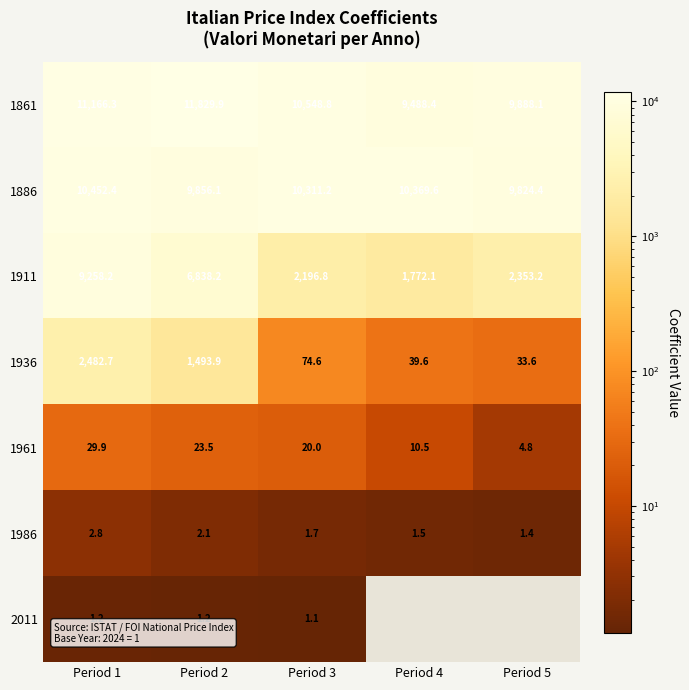

How many data points in 1911 are less than 2353?

2